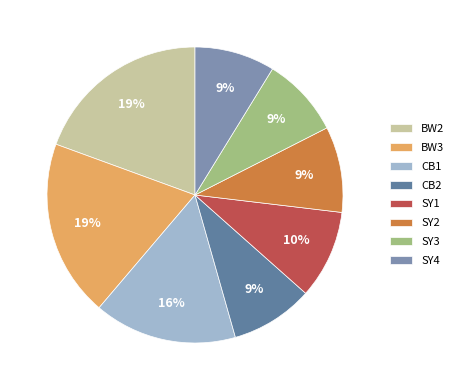

To the nearest percent, what portion does SY1 represent?

10%